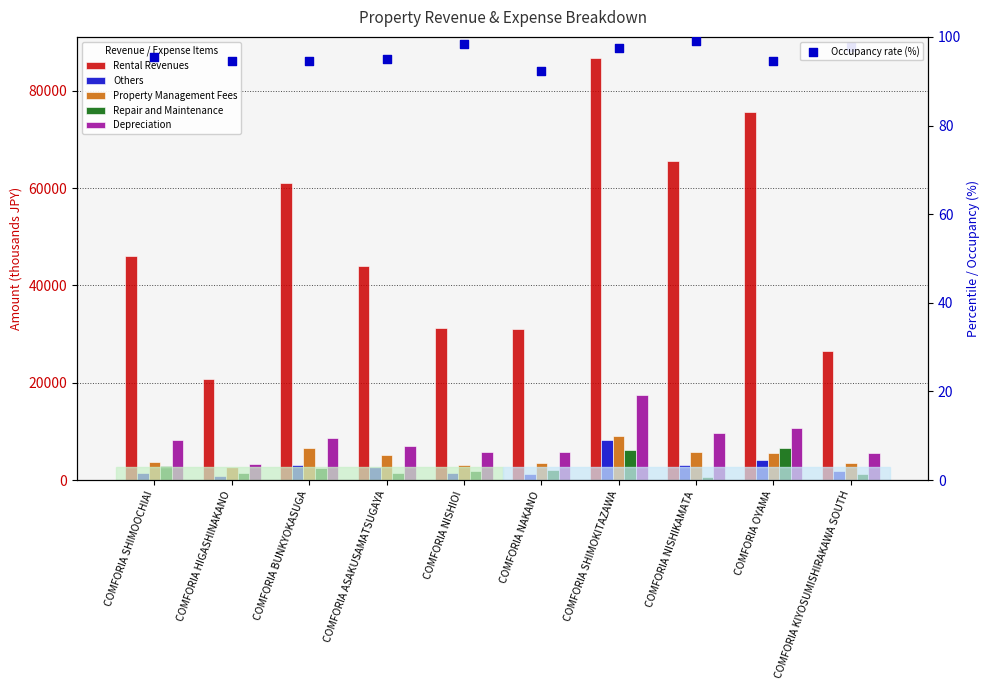

What are all the series names shown in the legend?

Rental Revenues, Others, Property Management Fees, Repair and Maintenance, Depreciation, Occupancy rate (%)